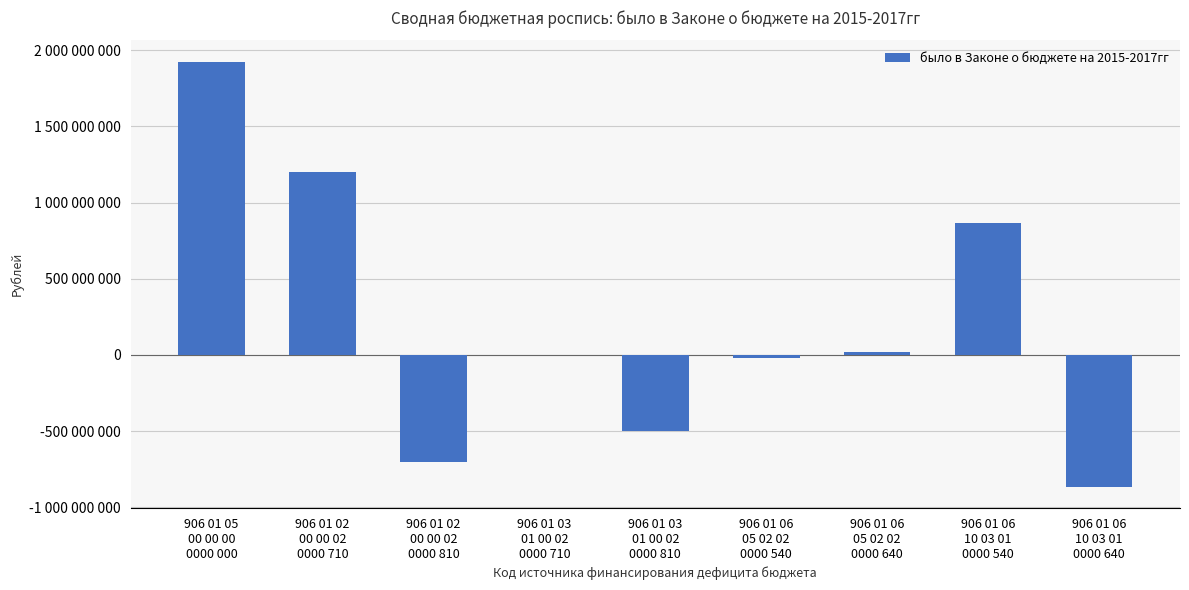

What is the average value?

213857422